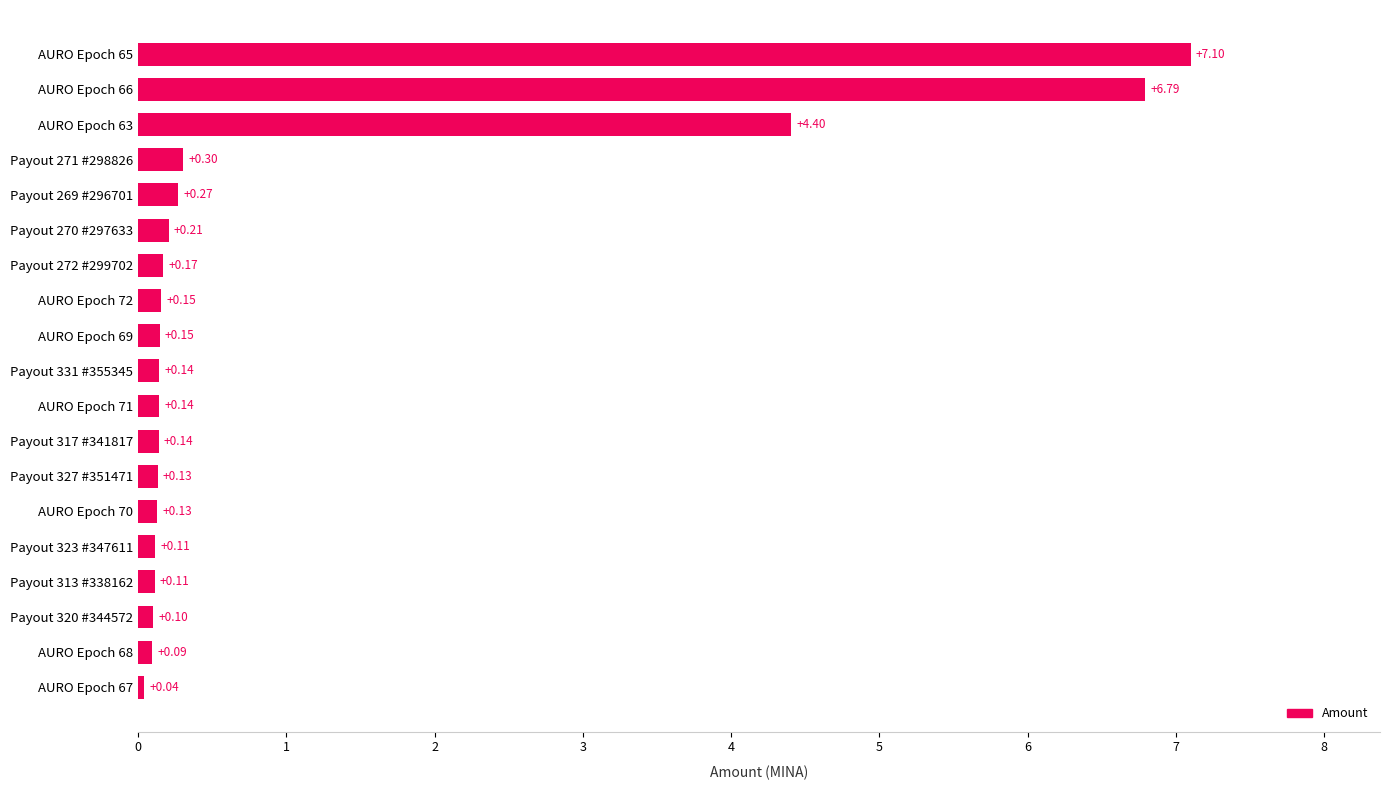

What is the difference between the maximum and minimum values?

7.1